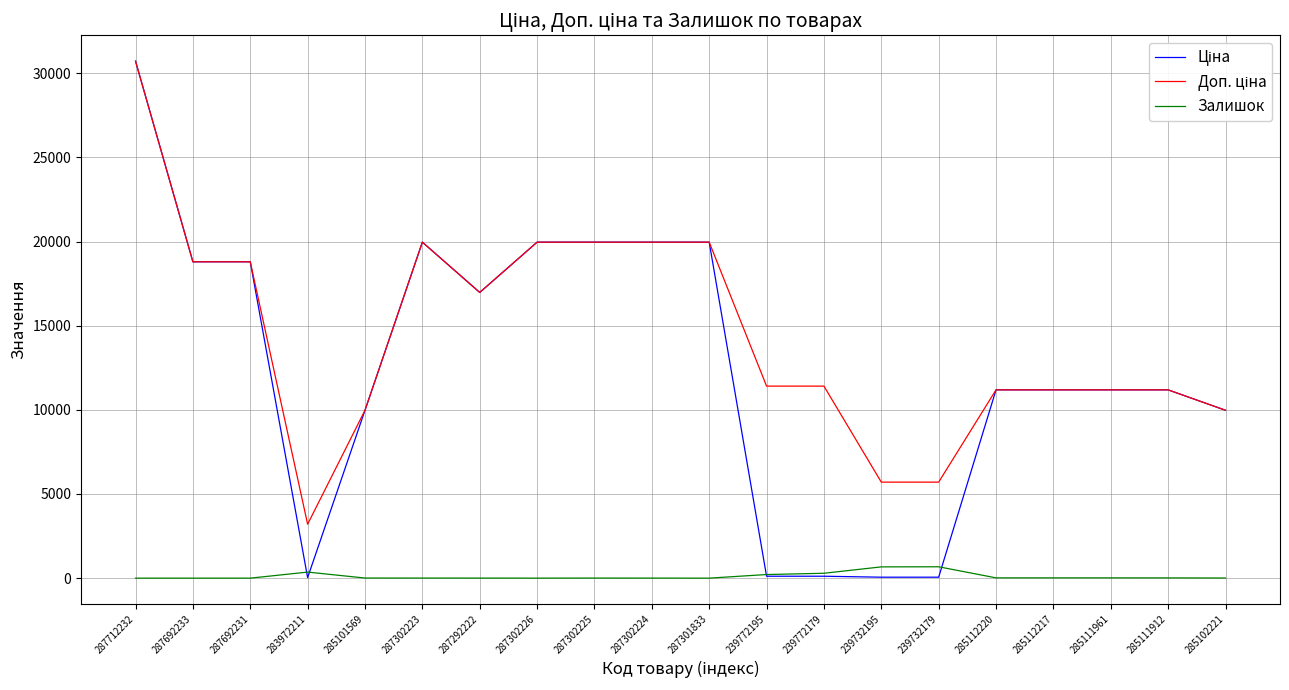

What is the maximum value for Залишок?

676.0